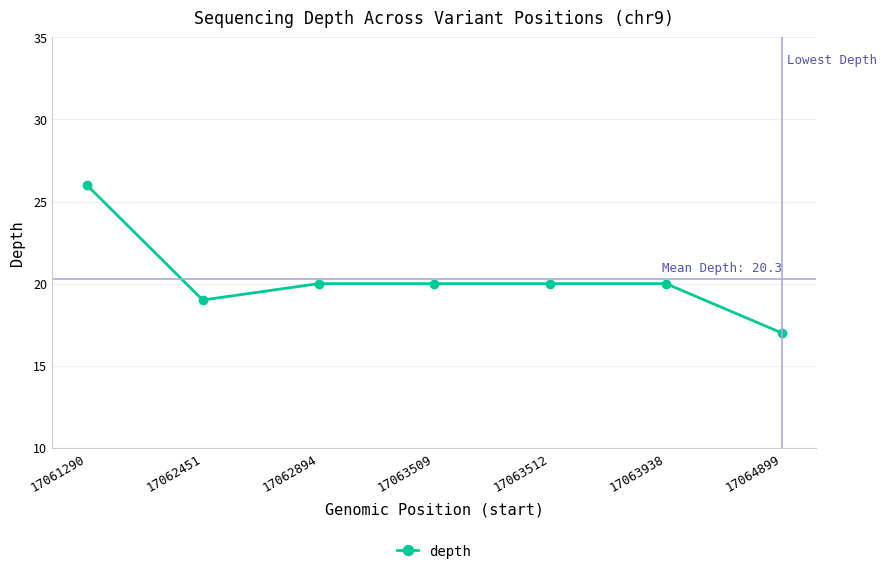

How many distinct data groups are displayed?

1